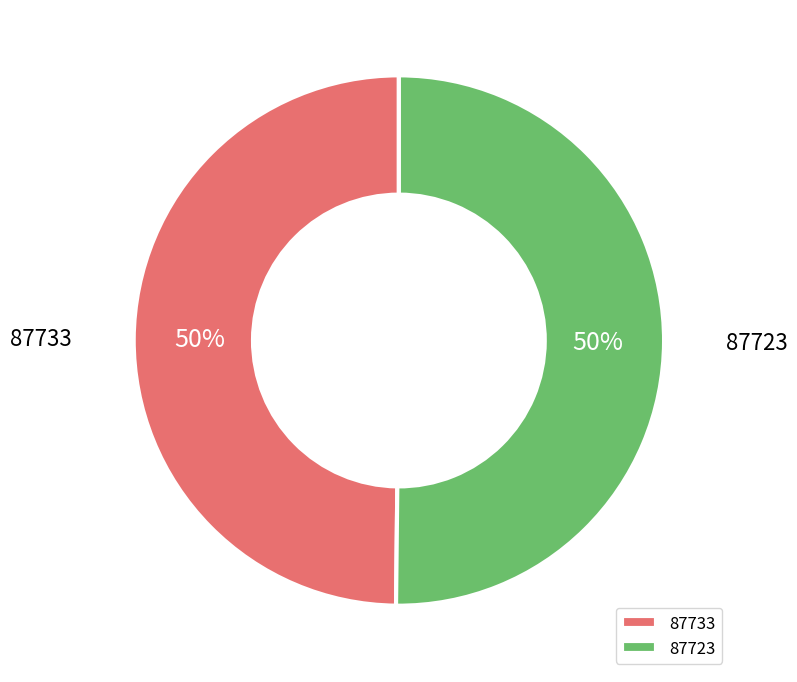

Do 87723 and 87733 together represent more than half of the pie?

Yes